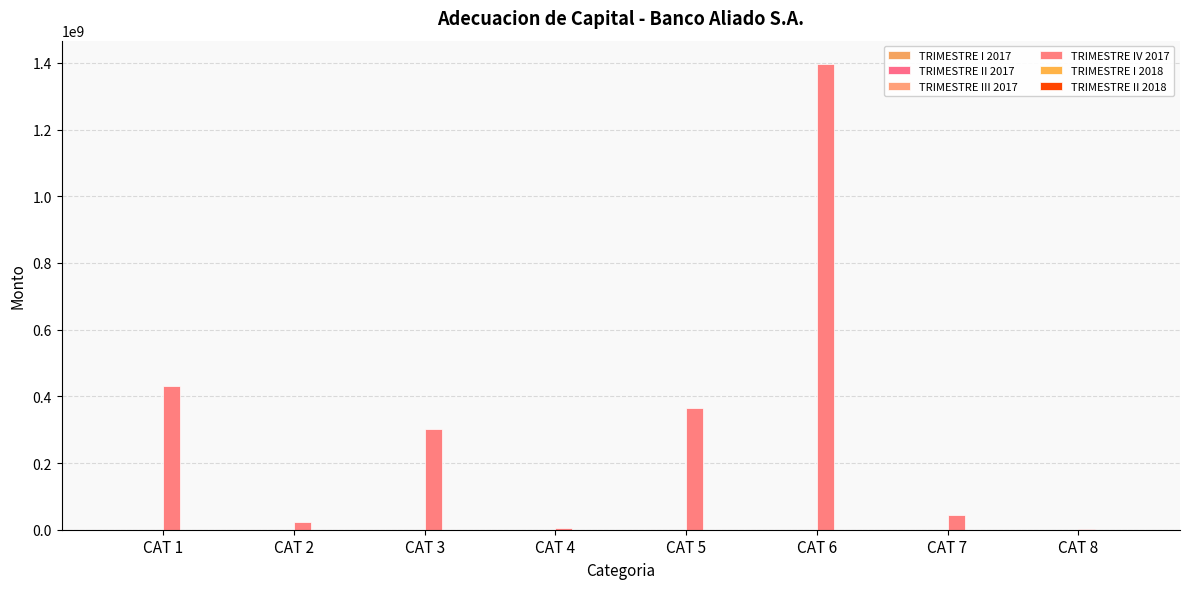

What is the total value across all series at CAT 4?

6225711.4